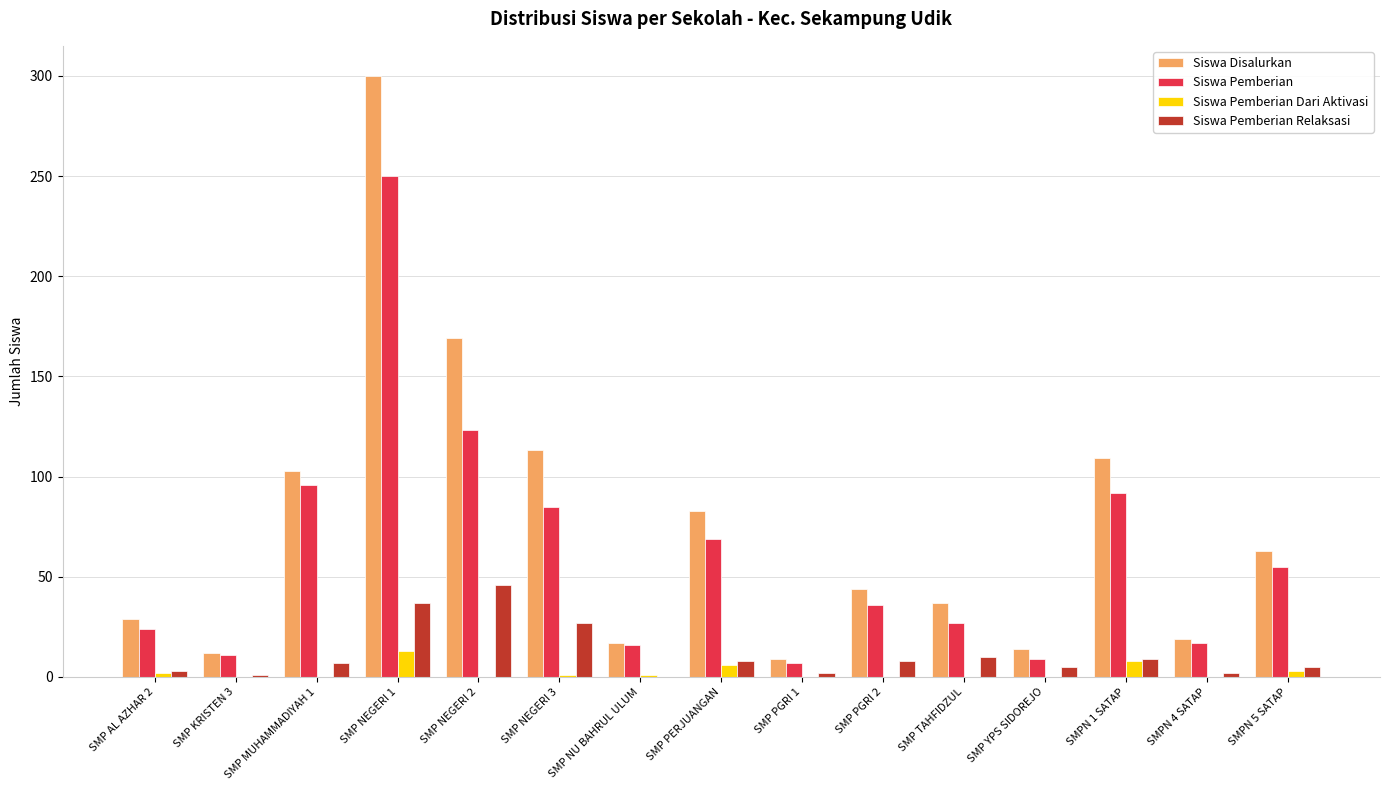

Between SMP NEGERI 3 and SMPN 5 SATAP, which series saw the biggest shift?

Siswa Disalurkan